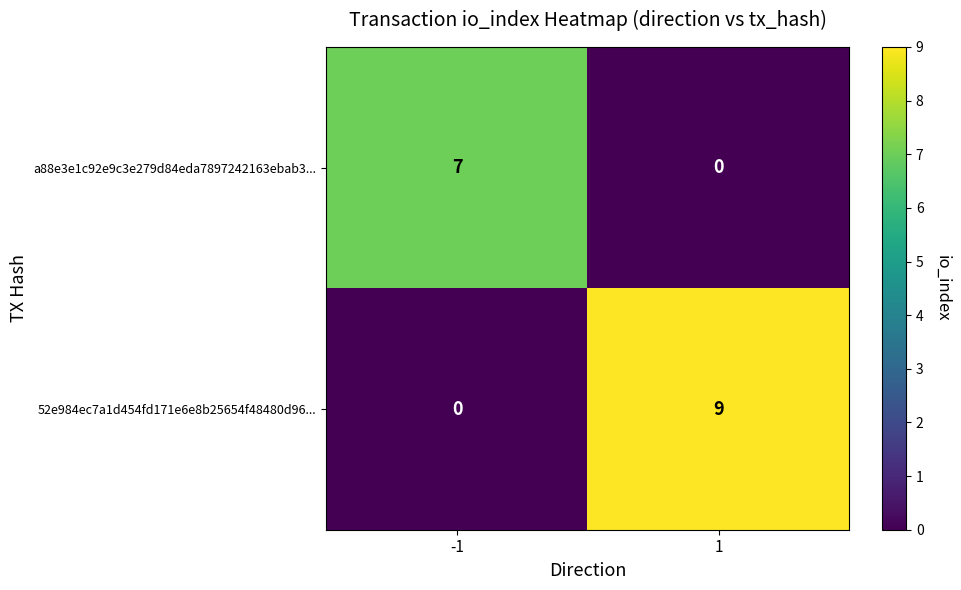

Rank the series by their average value, from highest to lowest.

52e984ec7a1d454fd171e6e8b25654f48480d96..., a88e3e1c92e9c3e279d84eda7897242163ebab3...